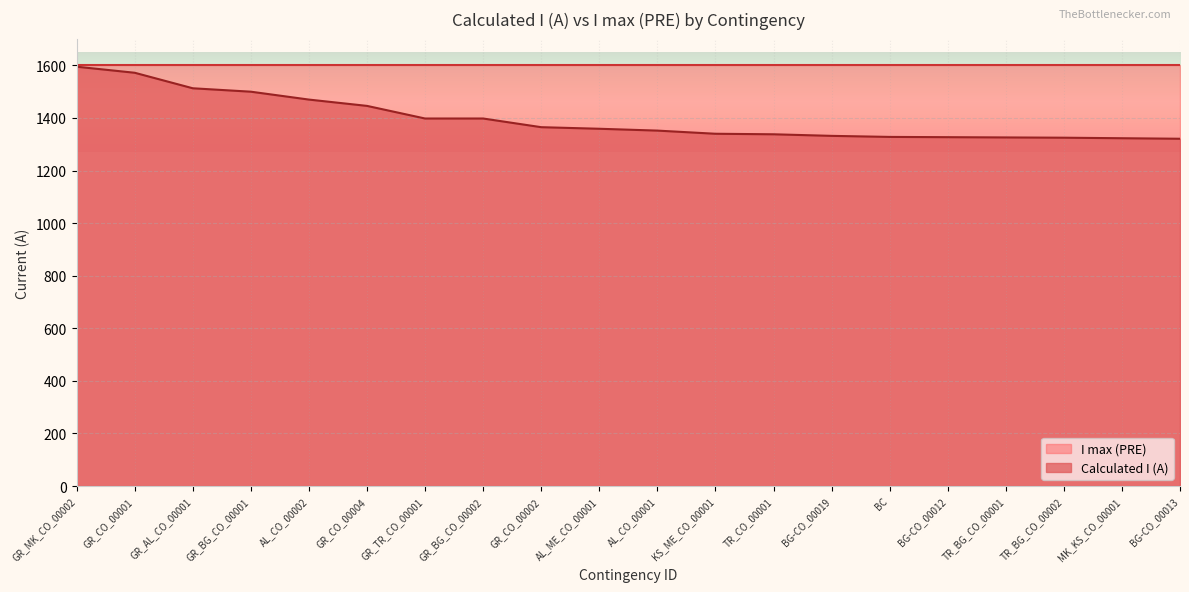

What is the ratio of the value at GR_BG_CO_00002 to the value at GR_BG_CO_00001?

0.9